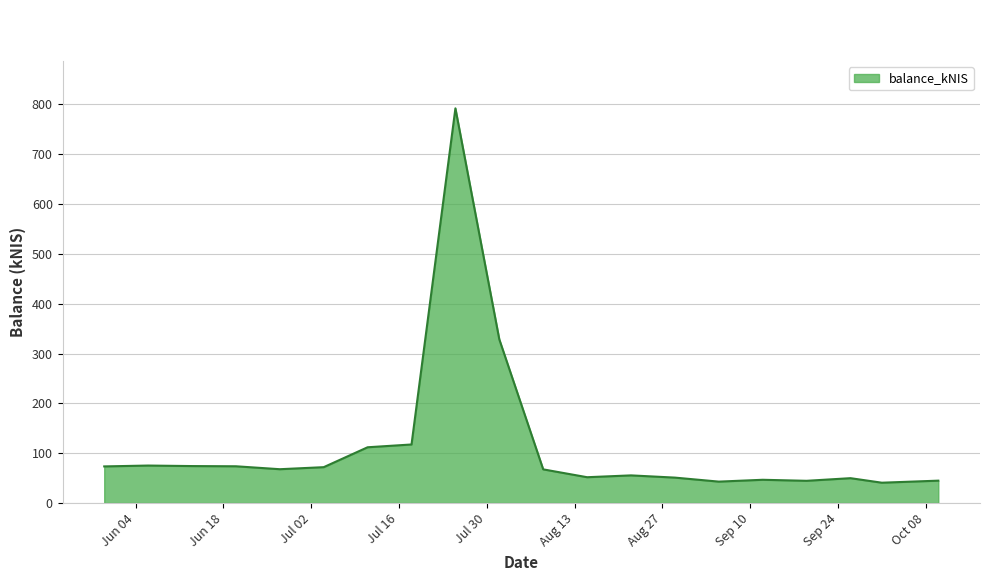

What is the difference between the maximum and minimum values?

751.2